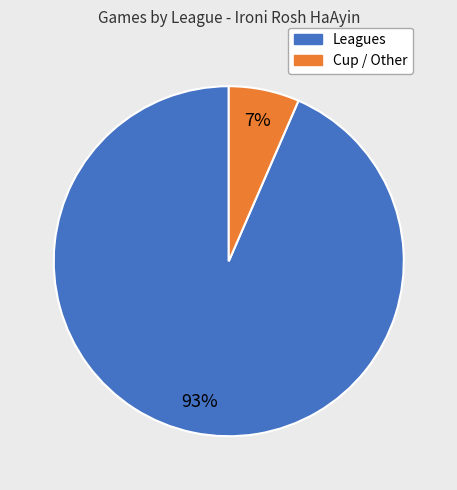

Does any single category account for the majority?

Yes